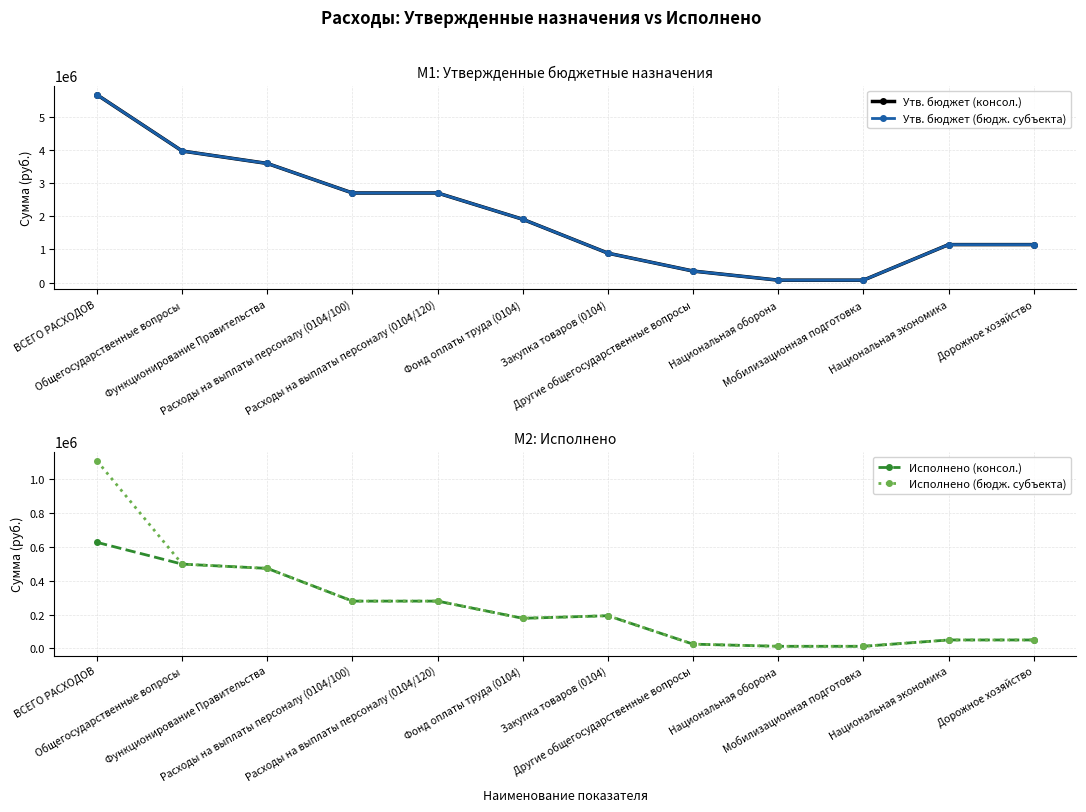

Count the number of categories in the chart.

12